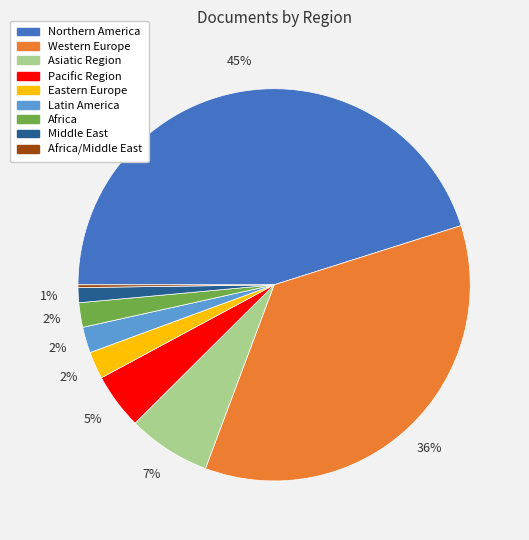

Between Western Europe and Northern America, which is larger?

Northern America